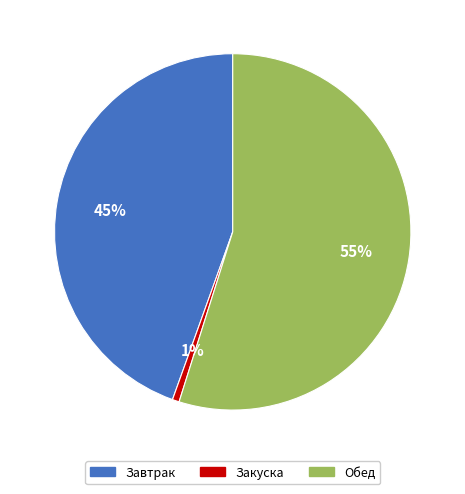

Does any single category account for the majority?

Yes